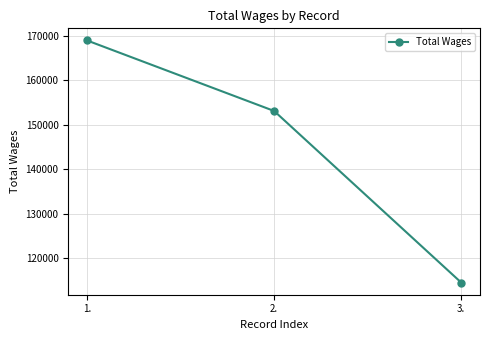

List the labels in order of value, smallest first.

3., 2., 1.